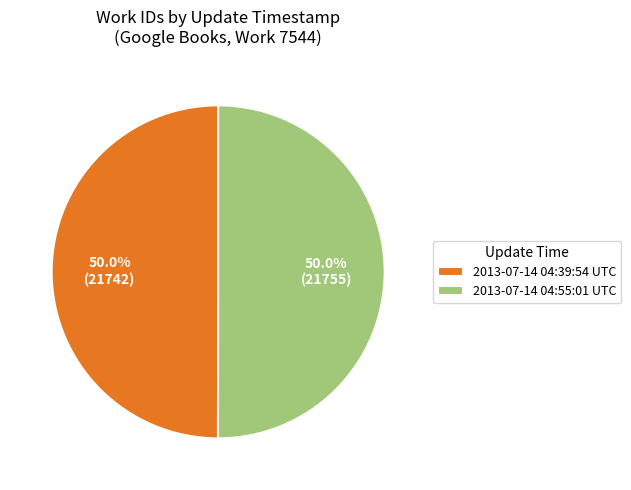

What is the total percentage of 2013-07-14 04:39:54 UTC and 2013-07-14 04:55:01 UTC?

100.0%